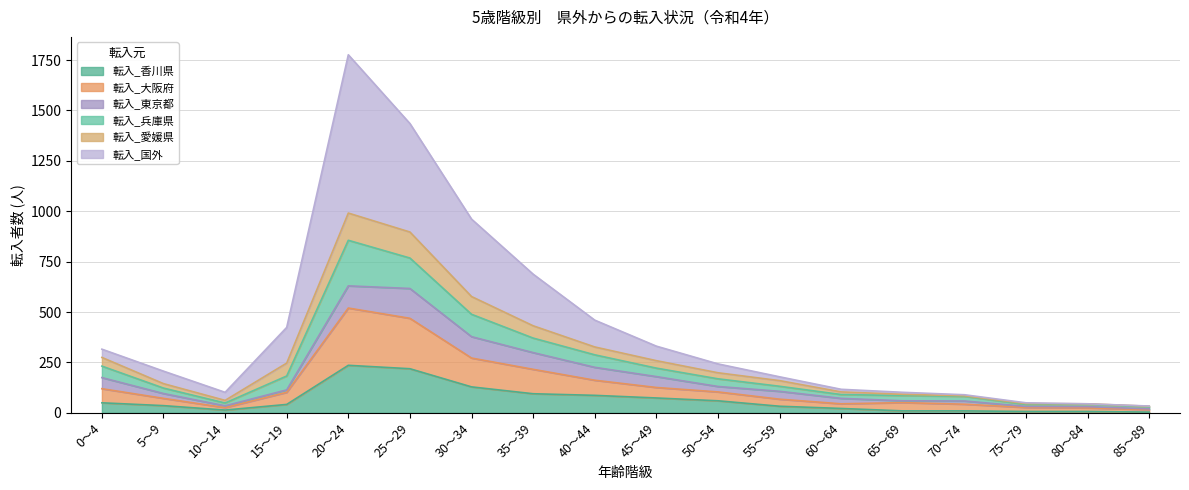

What is the lowest value of the 転入_大阪府 series?

16